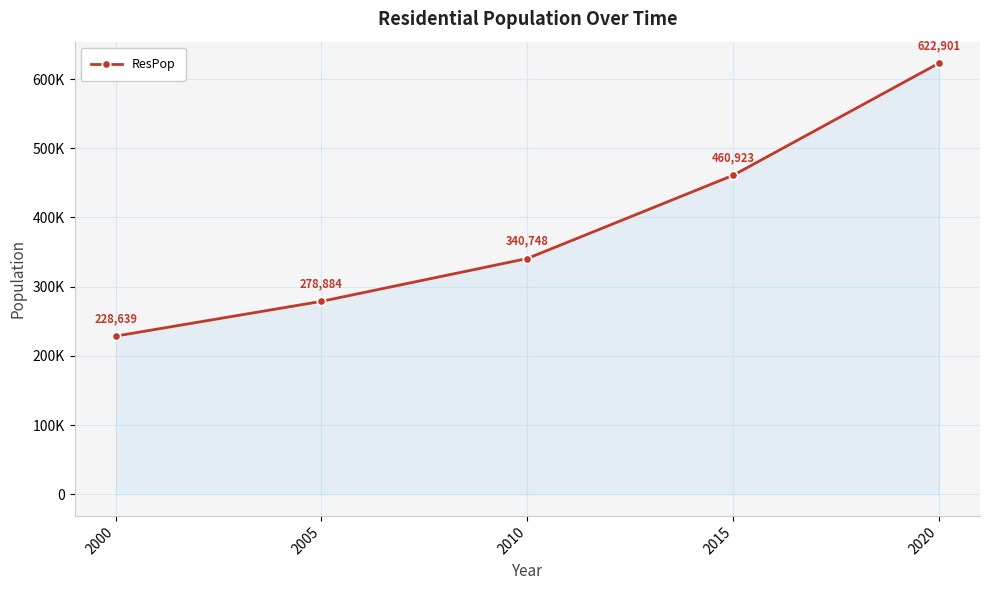

At which label is the value closest to 425770?

2015